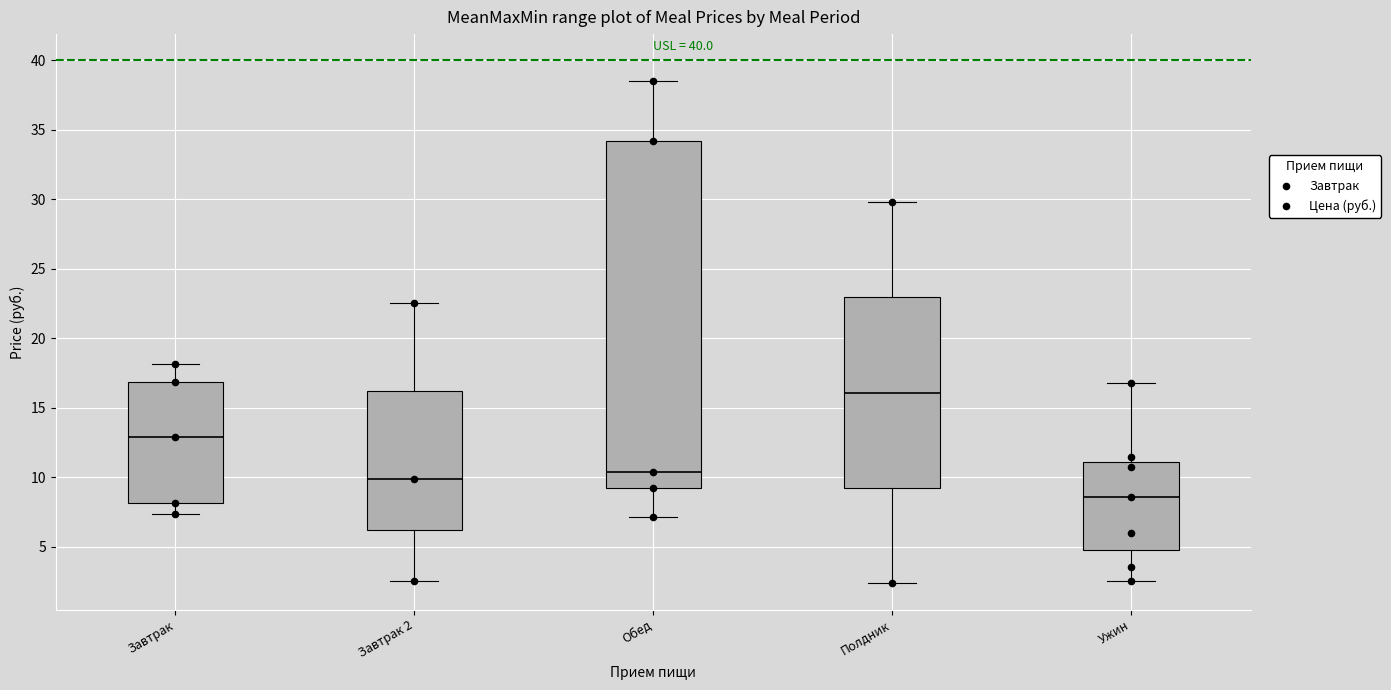

Reading left to right, read every box against the y-axis: the position of its median line, the range the box covers, and the ends of its whiskers. The values are not printed on the chart, so give them approximately, as read against the axis.

Завтрак: median 13.0, box 8.0 to 17.0, whiskers 7.5 to 18.0
Завтрак 2: median 10.0, box 6.0 to 16.0, whiskers 2.5 to 22.5
Обед: median 10.5, box 9.5 to 34.0, whiskers 7.0 to 38.5
Полдник: median 16.0, box 9.0 to 23.0, whiskers 2.5 to 30.0
Ужин: median 8.5, box 5.0 to 11.0, whiskers 2.5 to 17.0